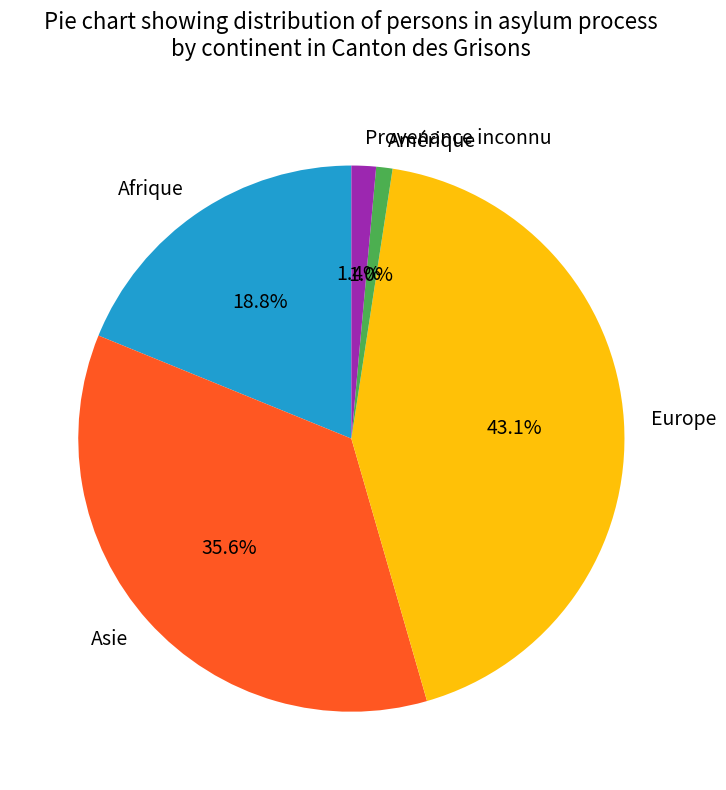

What is the largest slice in the pie chart?

Europe